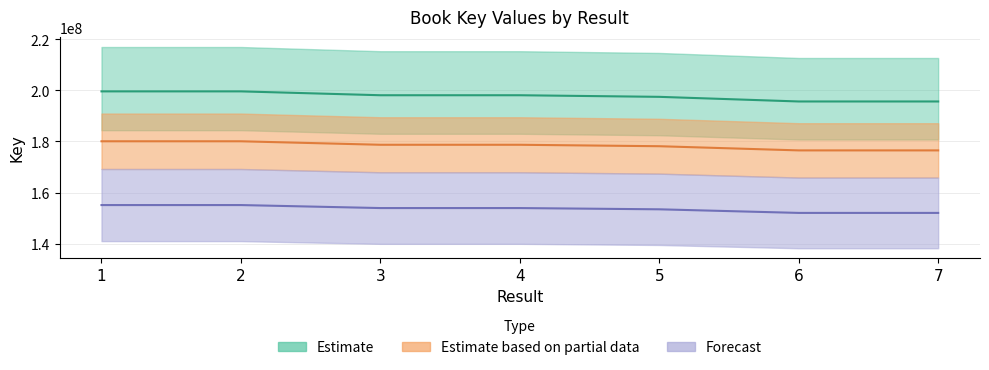

True or false: there are more than 1 points higher than both neighbors.

False